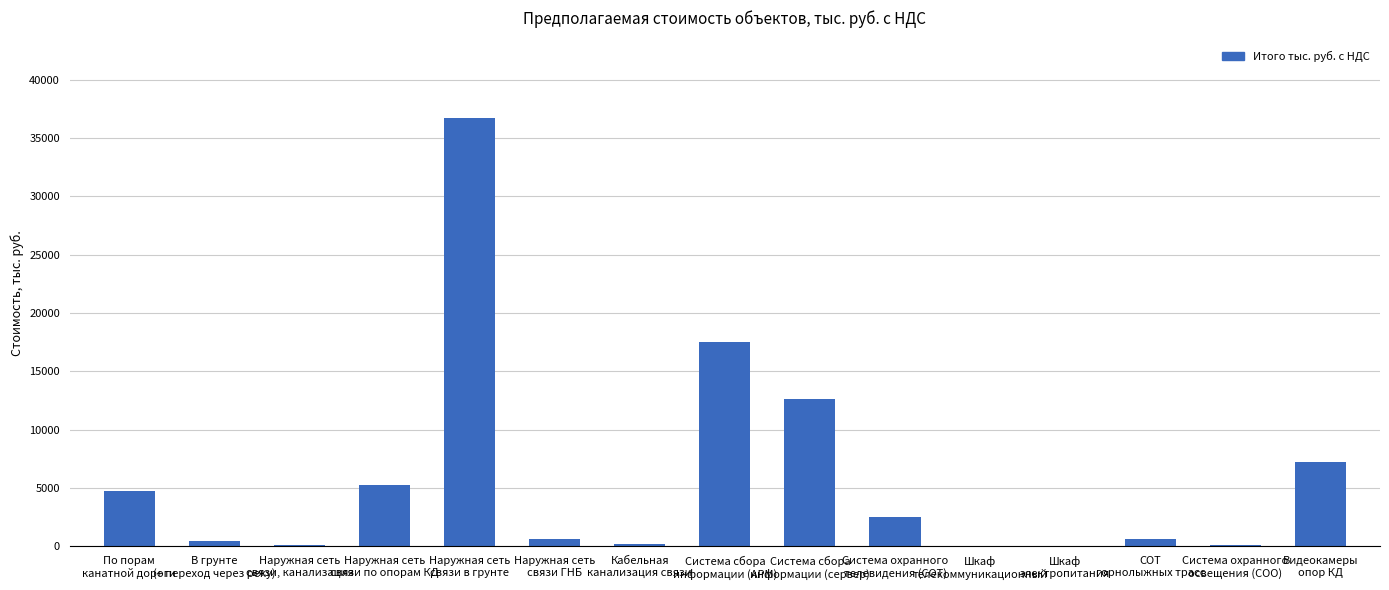

Count the number of data series in this chart.

1